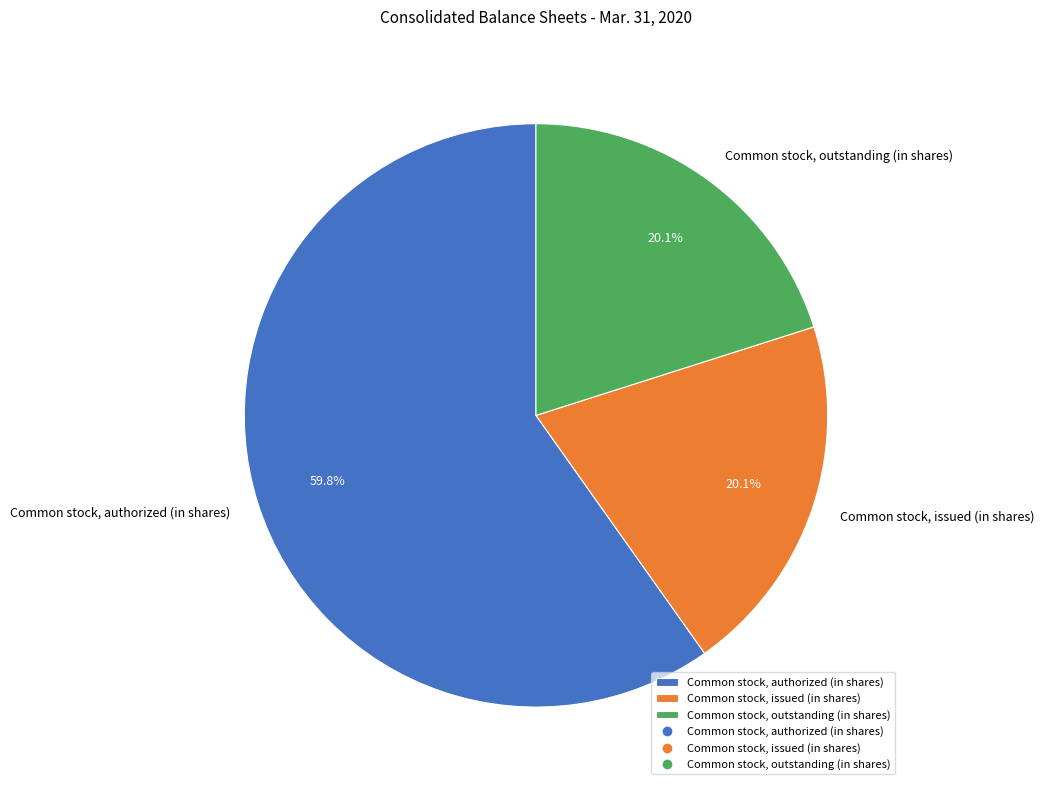

What is the total percentage of Common stock, outstanding (in shares) and Common stock, issued (in shares)?

40.2%